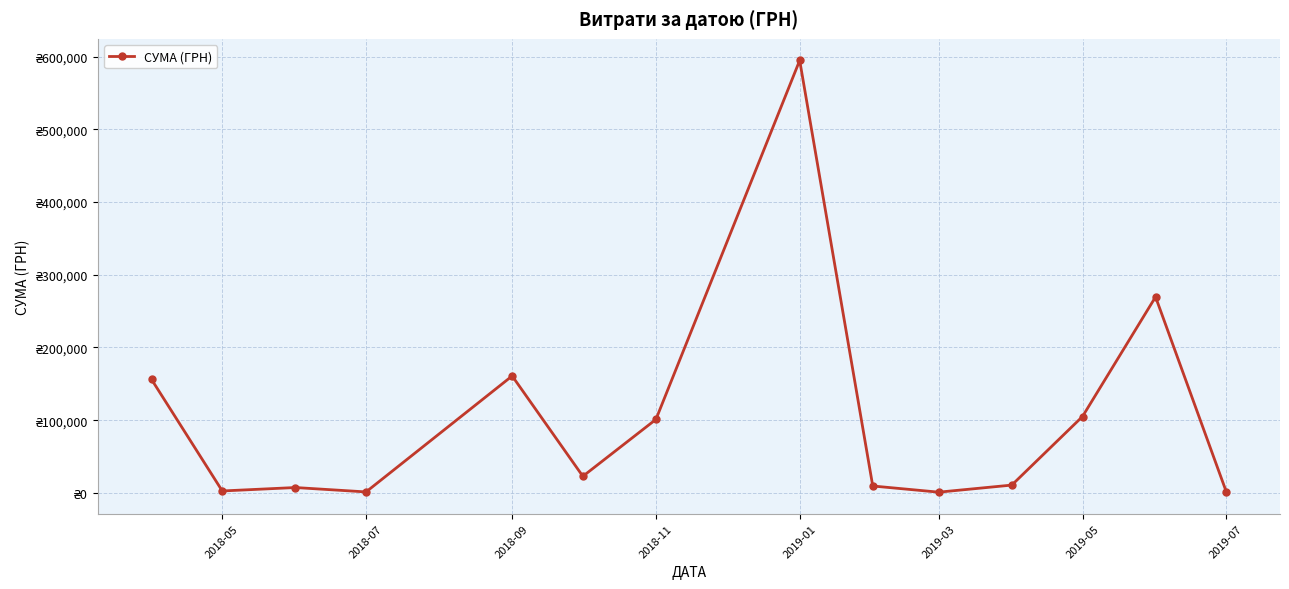

Does the chart have visible grid lines?

Yes